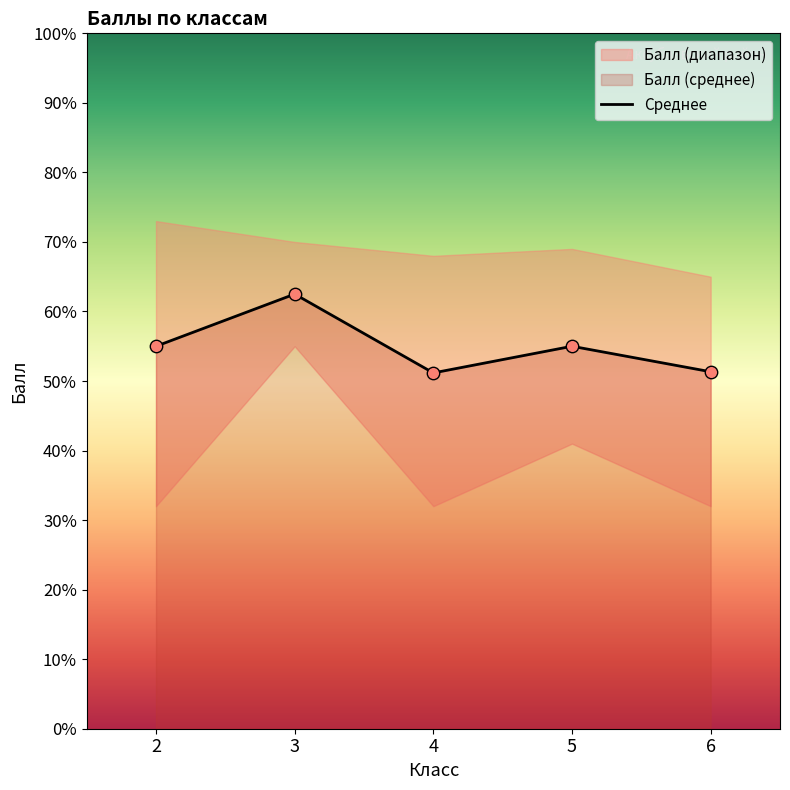

Approximately how many times larger is the value at 5 compared to 3?

0.9